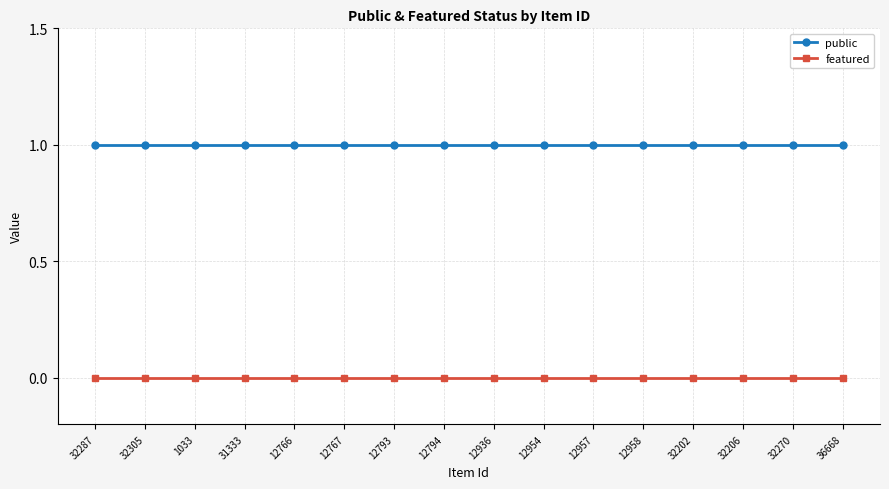

Which series has the largest total across all categories?

public